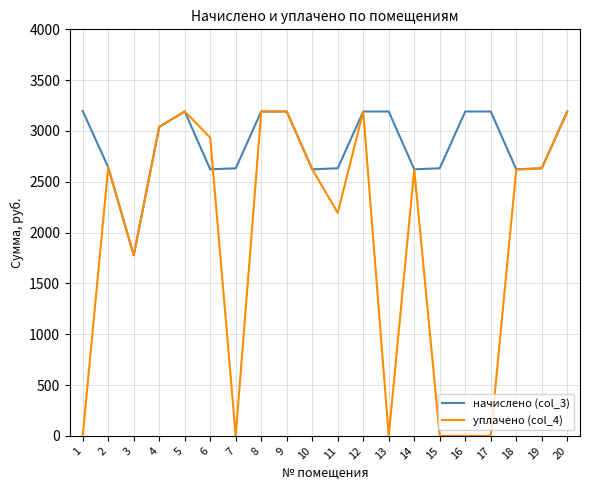

Is this an area chart (filled region under the line)?

No